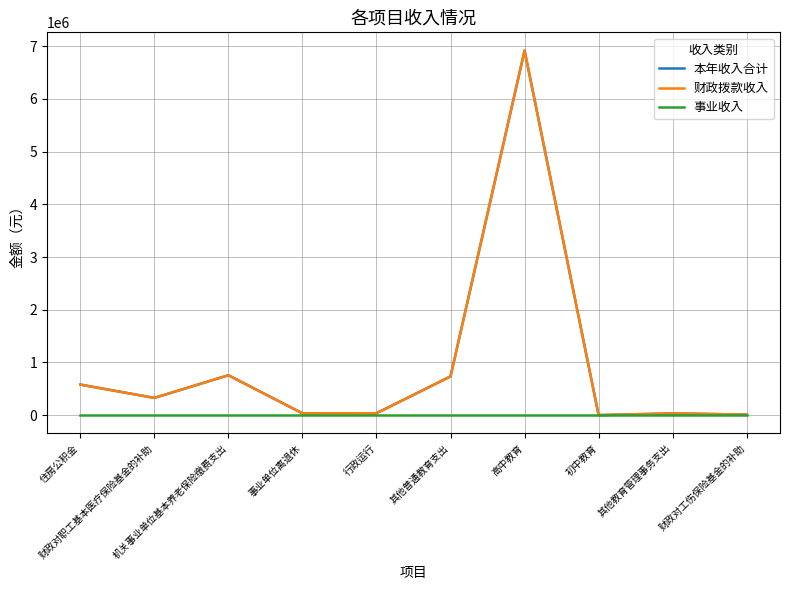

Does the chart display data point markers on the line(s)?

No